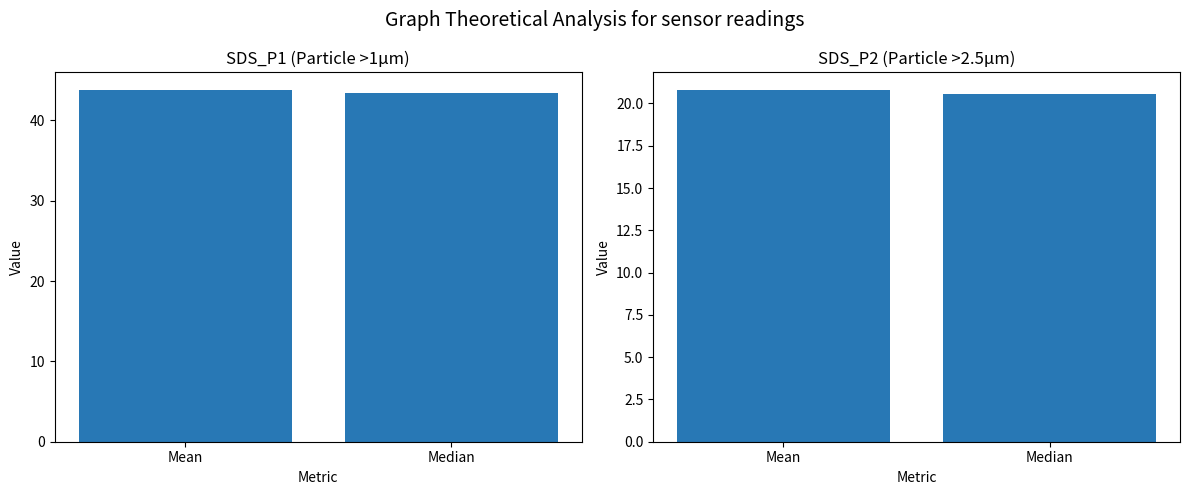

Reading left to right, what are all the values shown in this chart?

SDS_P1: Mean=43.8	Median=43.4
SDS_P2: Mean=20.8	Median=20.6